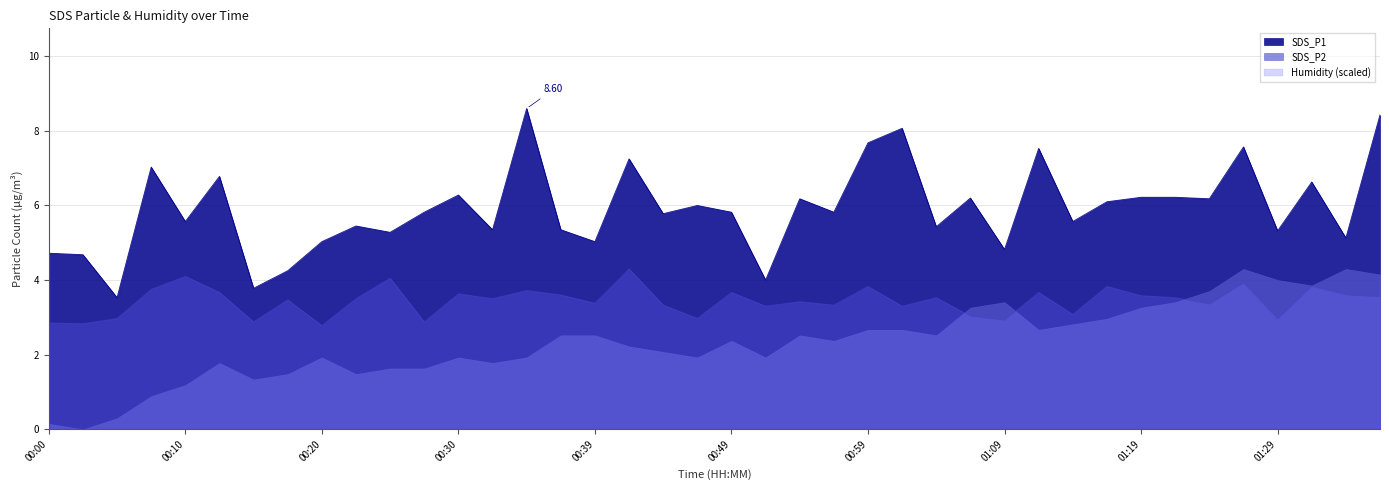

At how many categories does at least one series exceed 8?

3